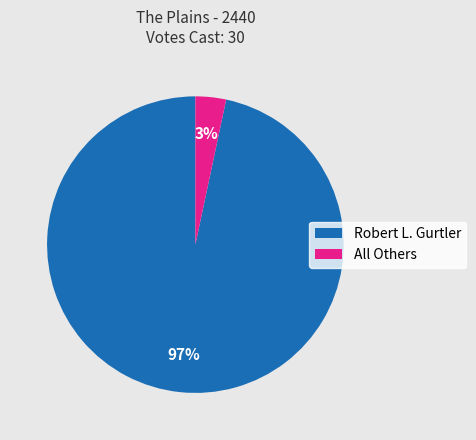

Is it true that All Others is 3% of the pie?

True